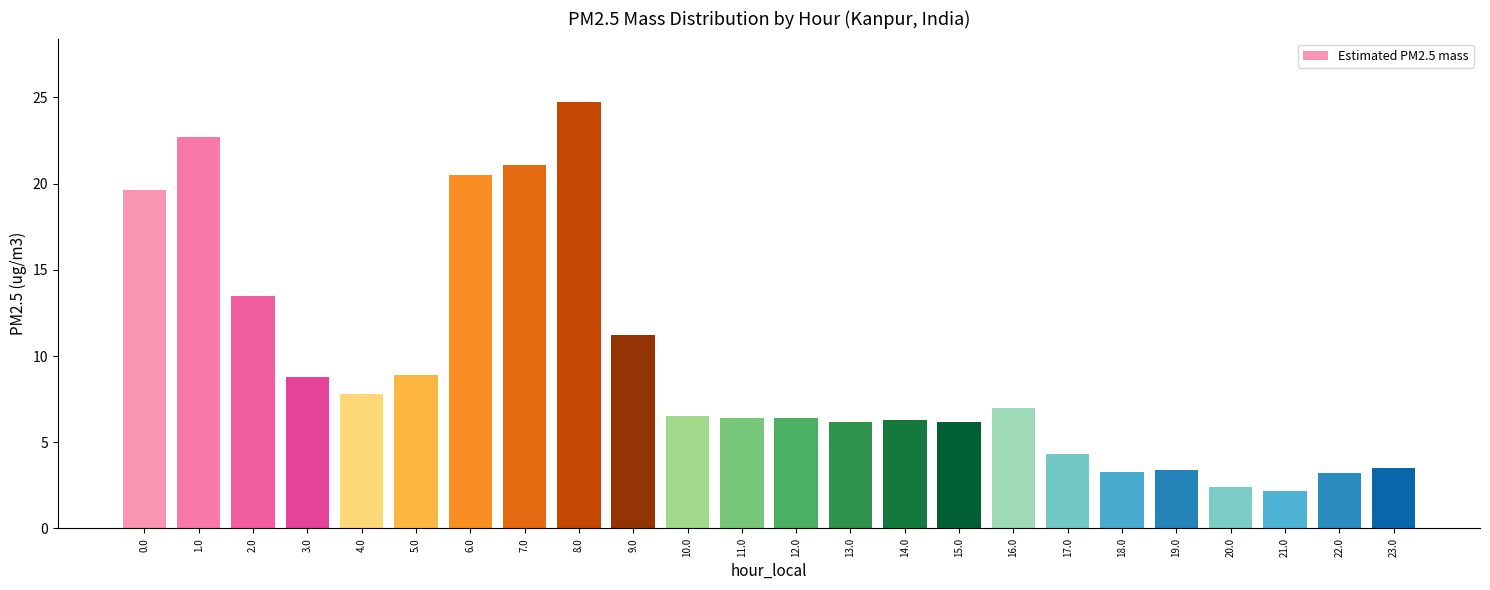

What is the smallest value displayed?

2.2